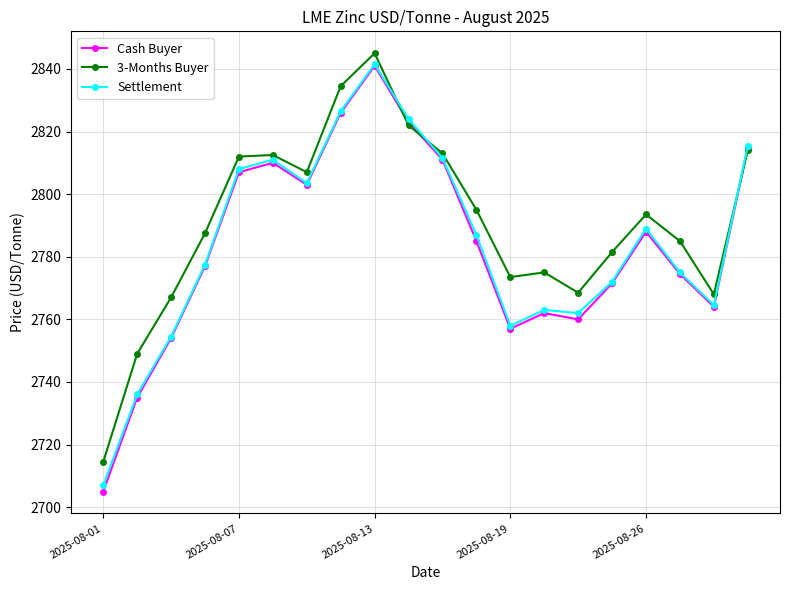

What is the difference between the second highest and minimum values in the Cash Buyer series?

121.0